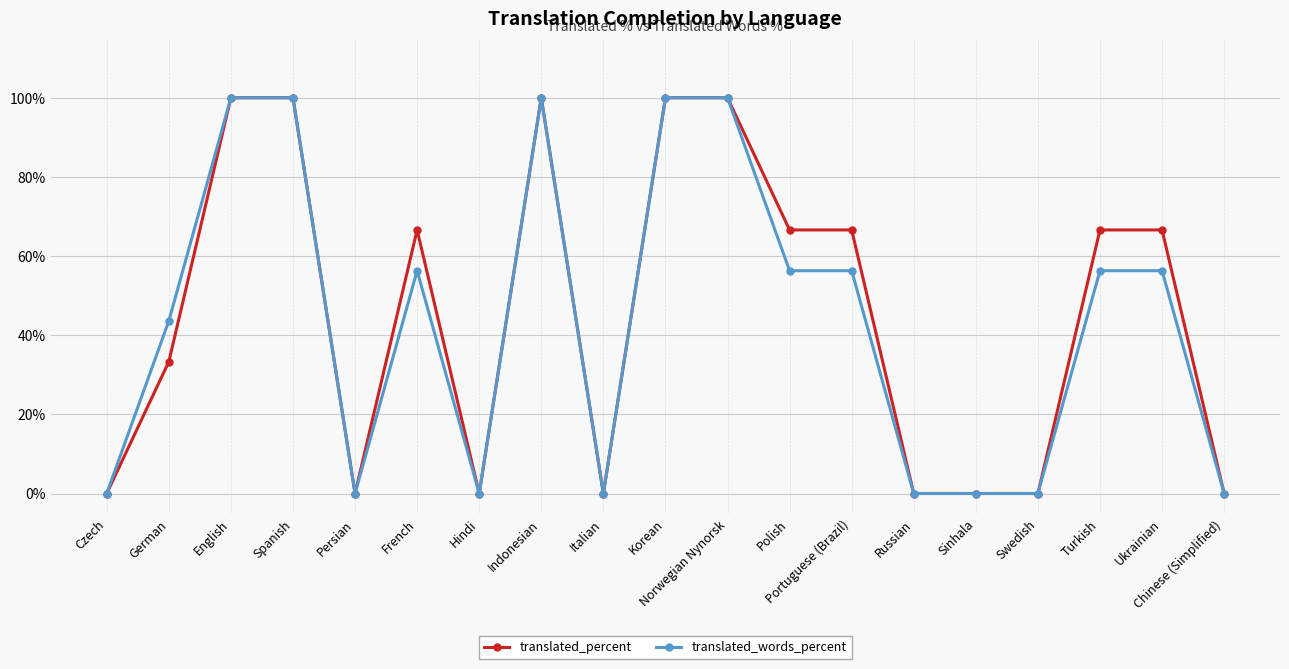

Where is the first local minimum for translated_percent?

Persian